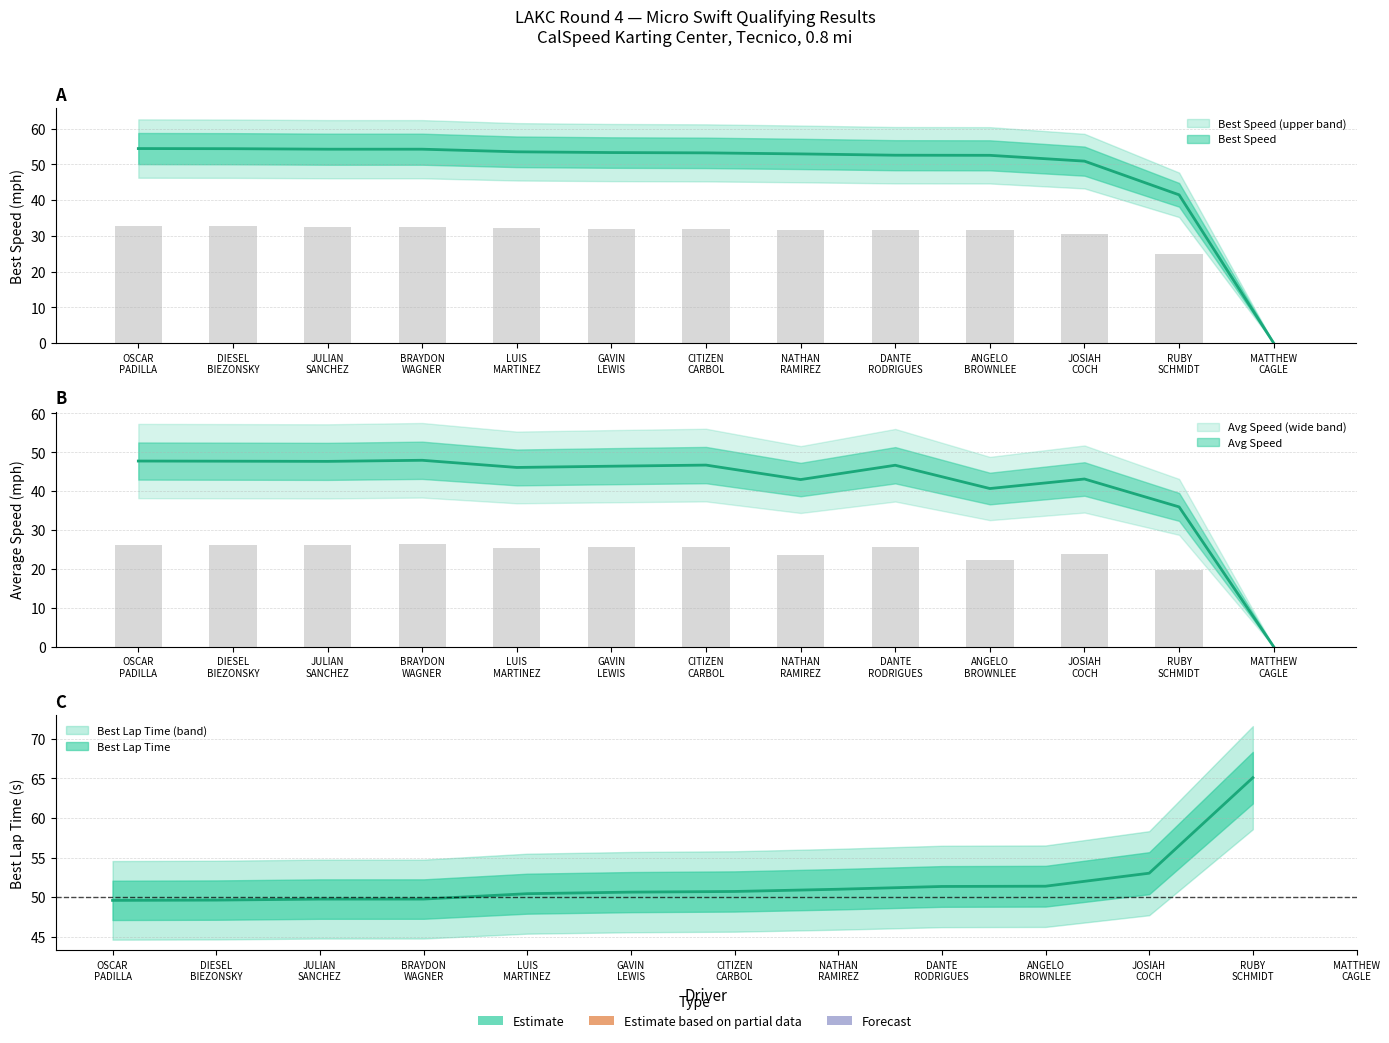

What is the label of the 9th bar from the right?

LUIS MARTINEZ